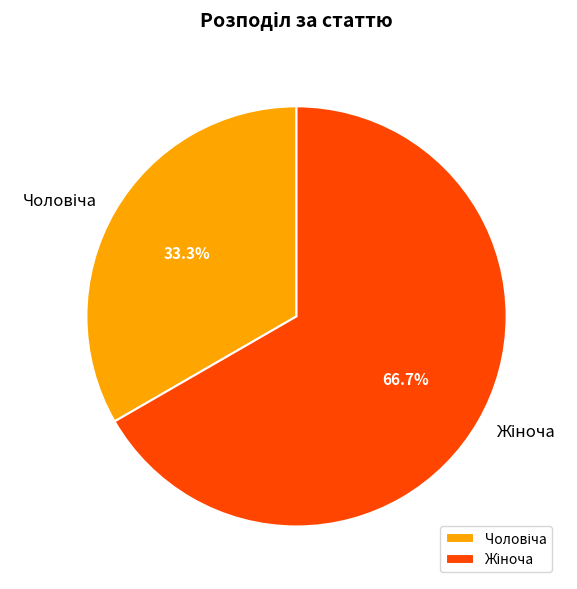

Is there any slice that represents more than half of the pie?

Yes